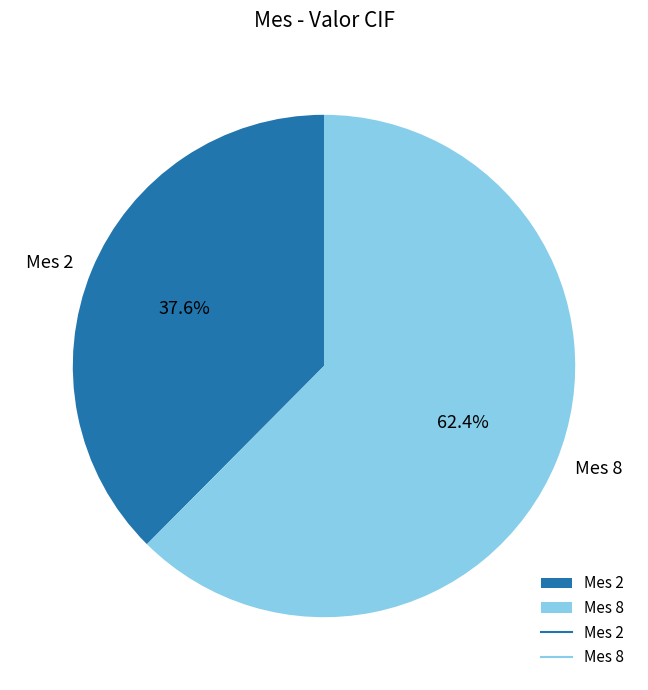

What is the majority slice?

Mes 8